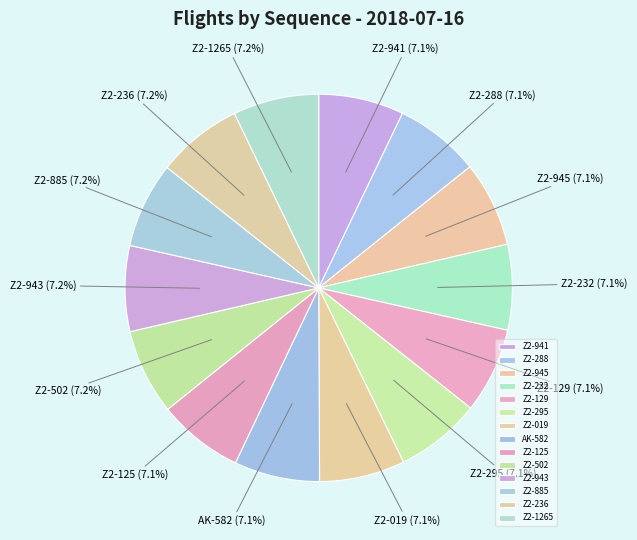

How many segments does this pie chart have?

14